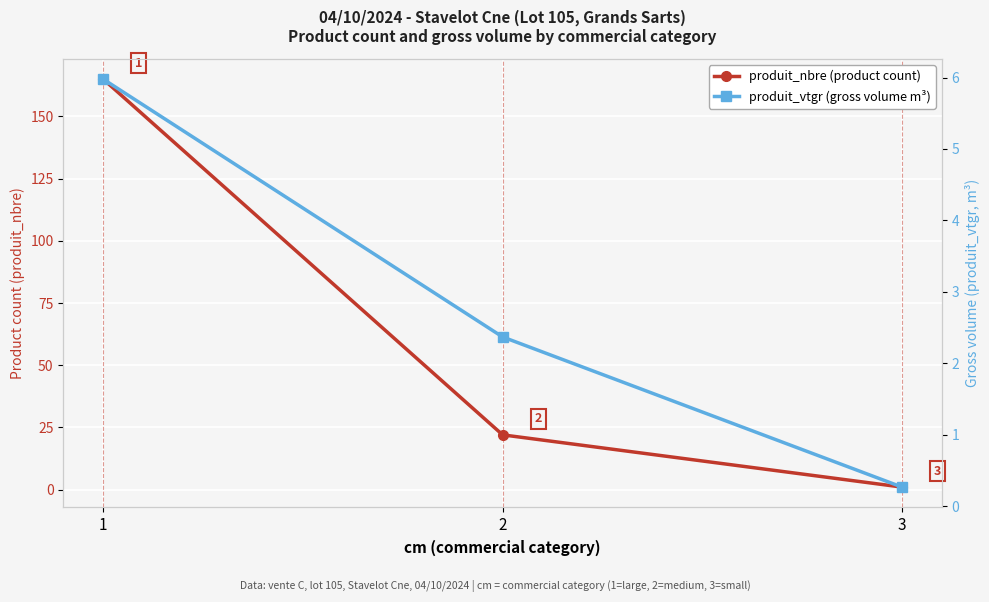

What is the difference between the produit_nbre (product count) values at 3 and 1?

164.0